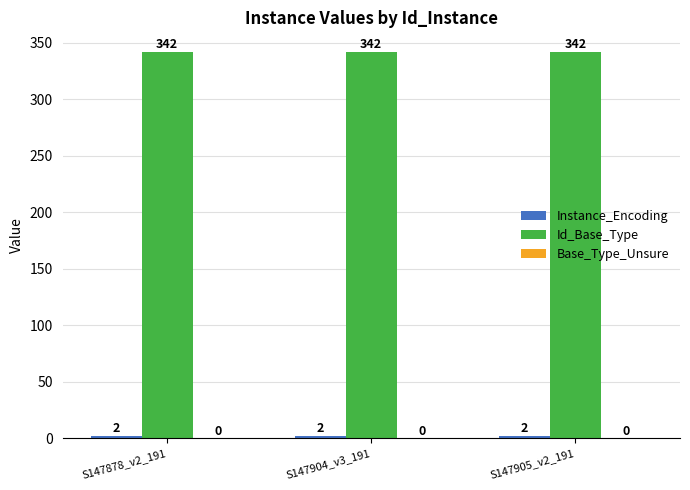

What is the highest value of the Id_Base_Type series?

342